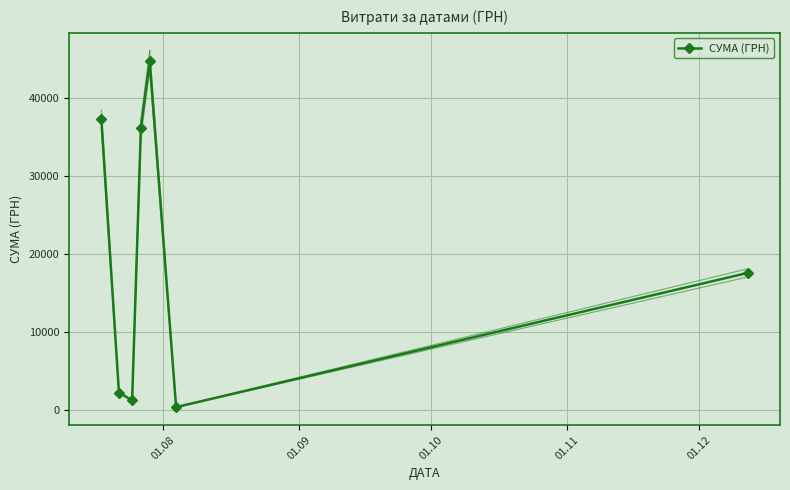

What is the smallest value displayed?

321.5